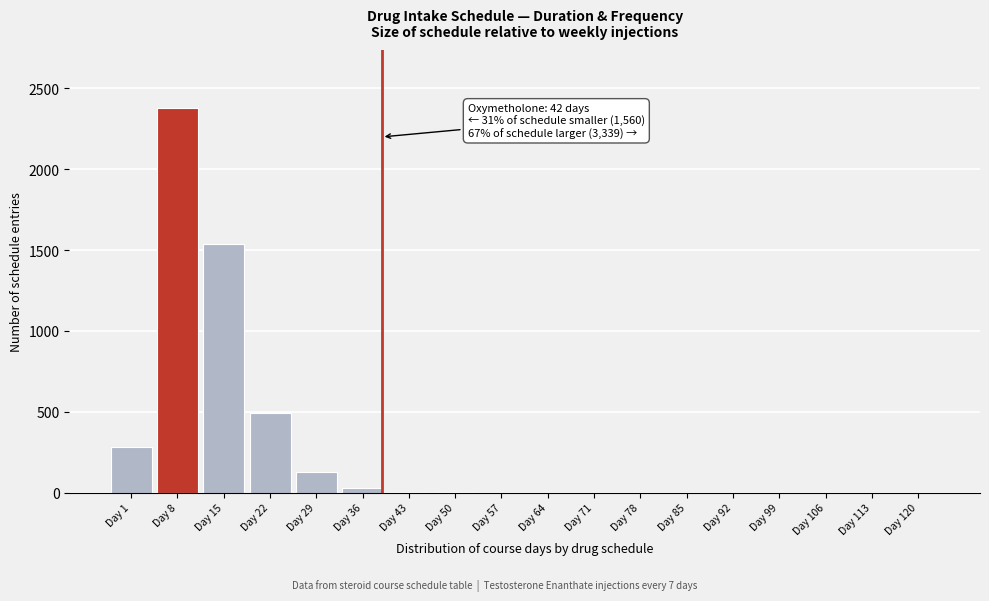

At which label is the value closest to 1190?

Day 15